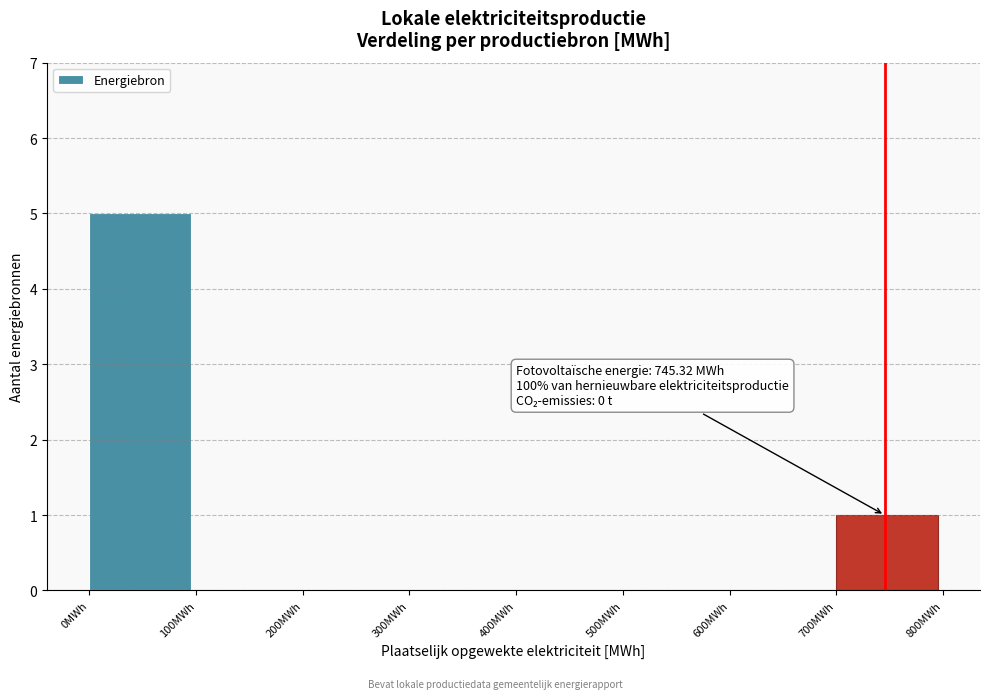

Over which range of the x-axis is the bar tallest?

0 to 100